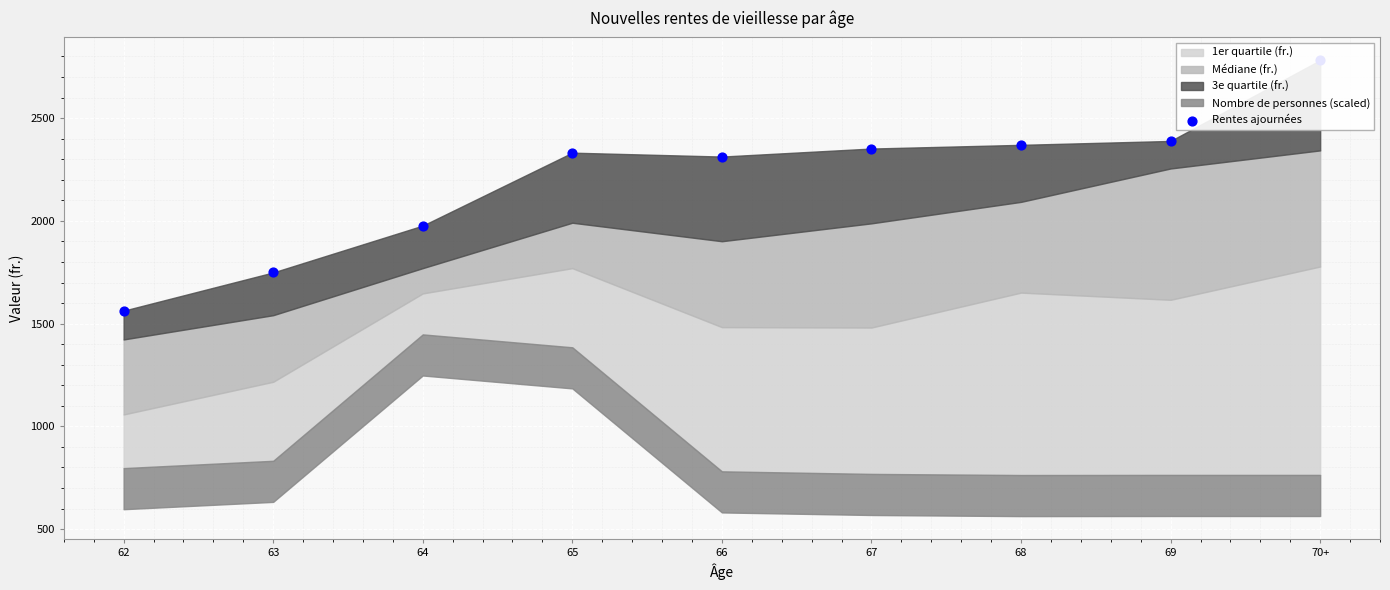

What is the ratio of the value at 68 to the value at 69?

1.0